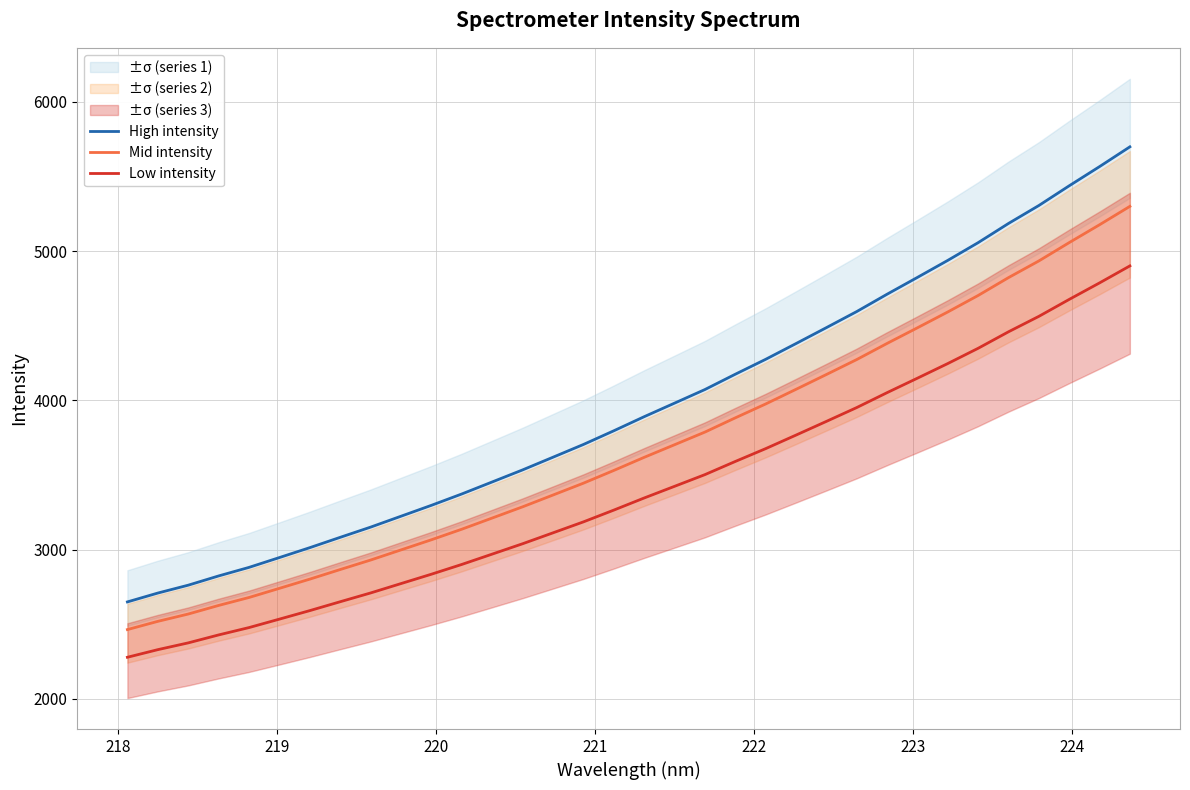

How many lines are shown in the chart?

3